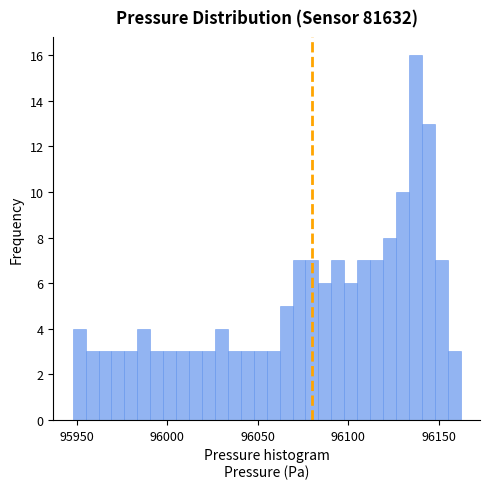

Read against the x-axis, roughly where is the centre of the tallest bar?

96135